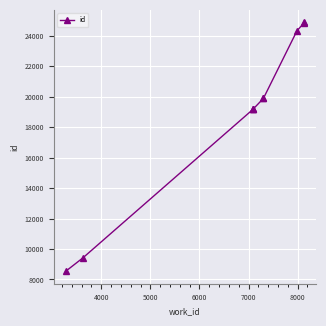

Is it true that the value at 9000 is 30805?

False